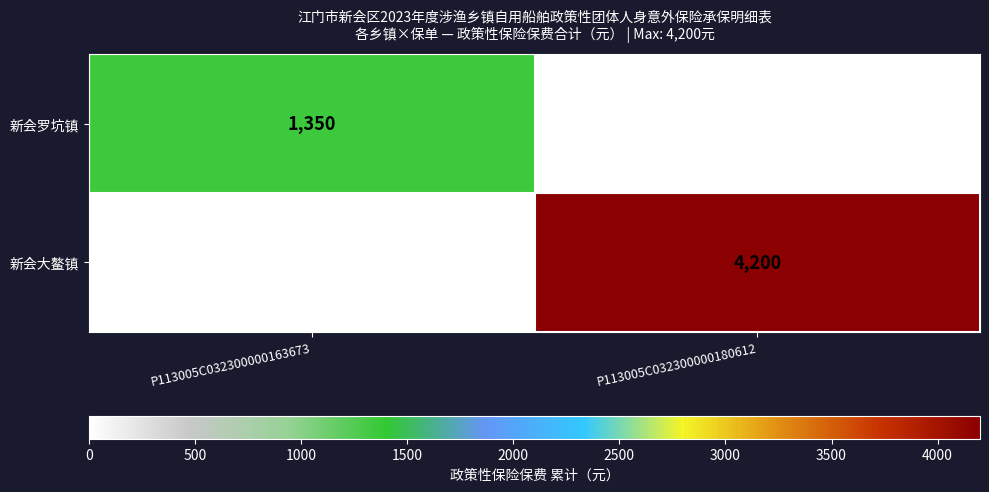

Reading right to left, extract all data points from this chart.

新会罗坑镇: 0	1350
新会大鳌镇: 4200	0